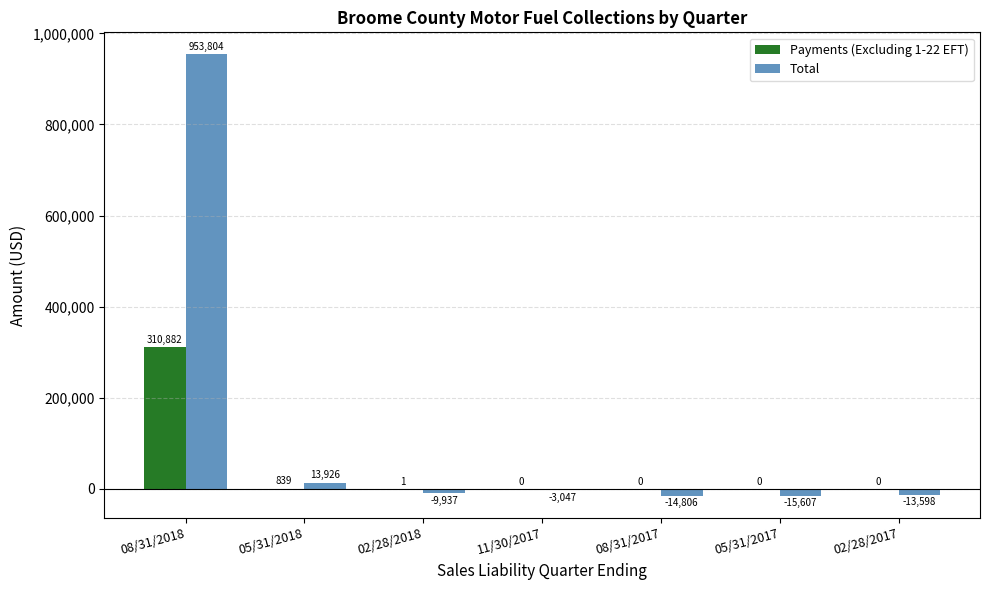

Between 08/31/2017 and 02/28/2017, which series saw the biggest shift?

Total